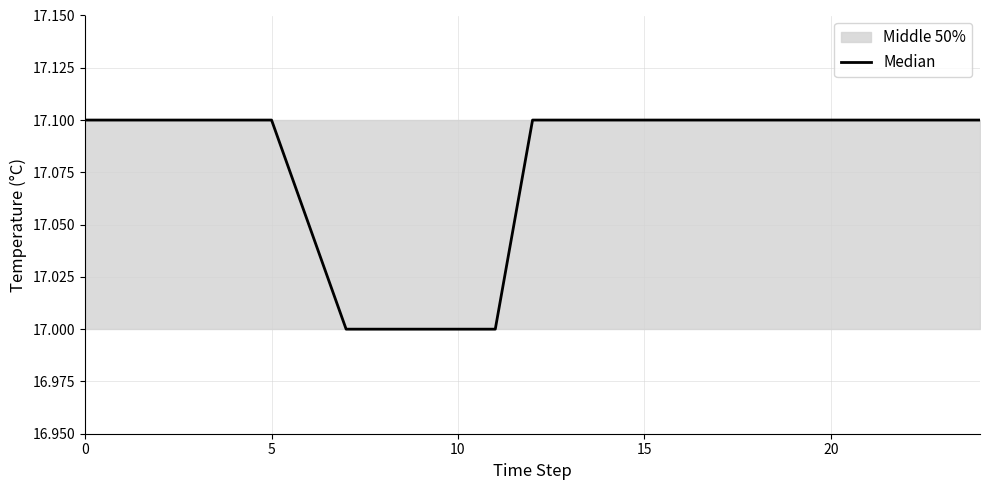

Is this an area chart (filled region under the line)?

No